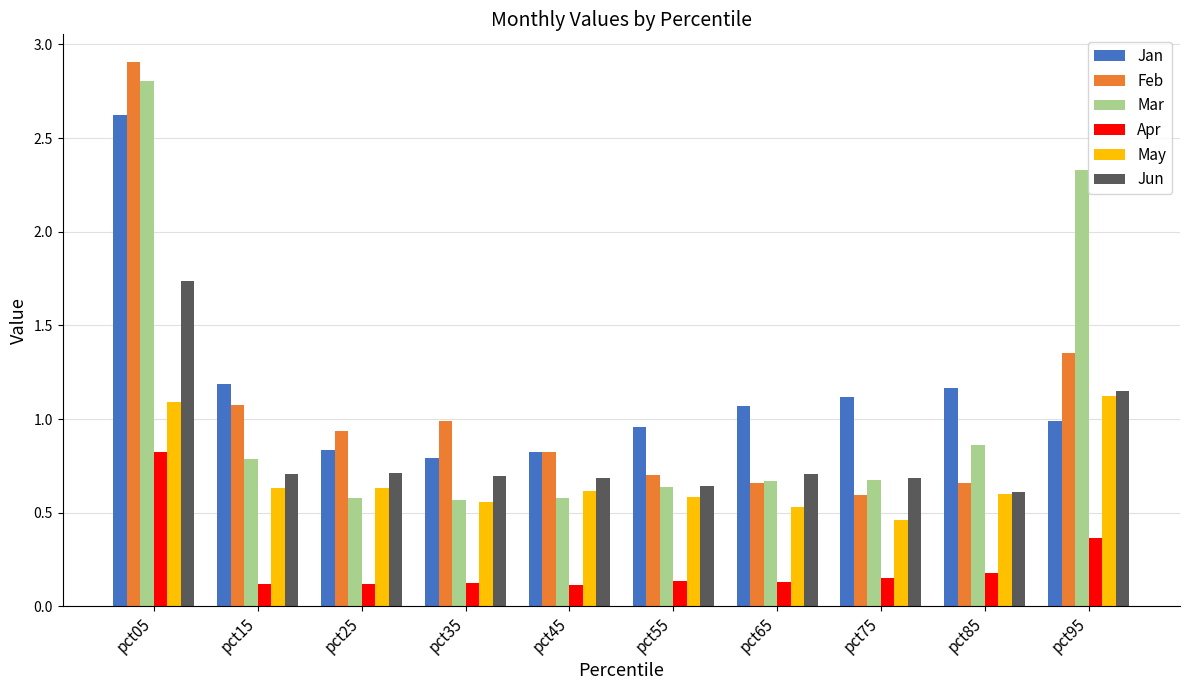

How many bars are there in total?

60